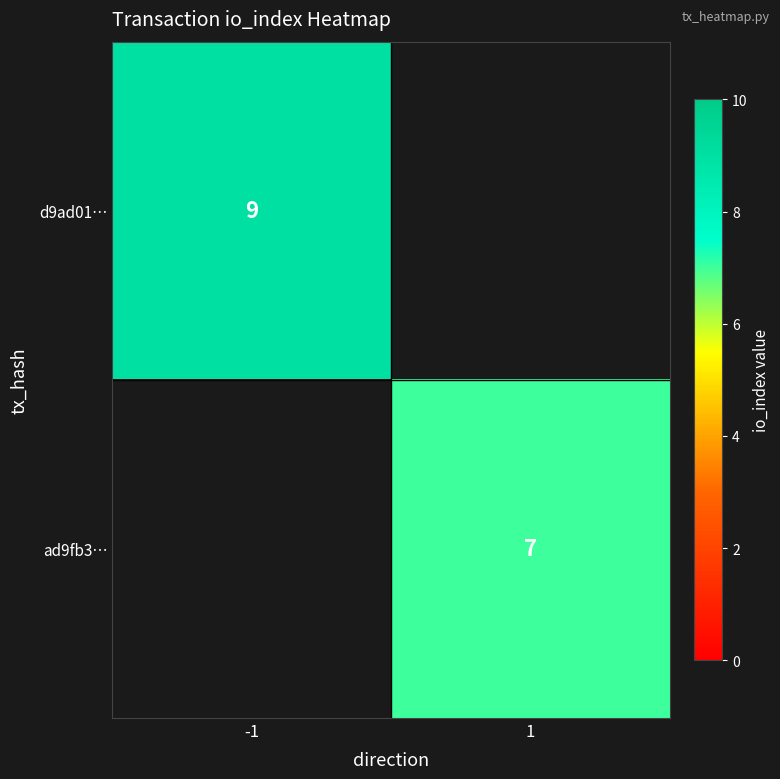

True or false: d9ad01… has a value of 9 at -1.

True